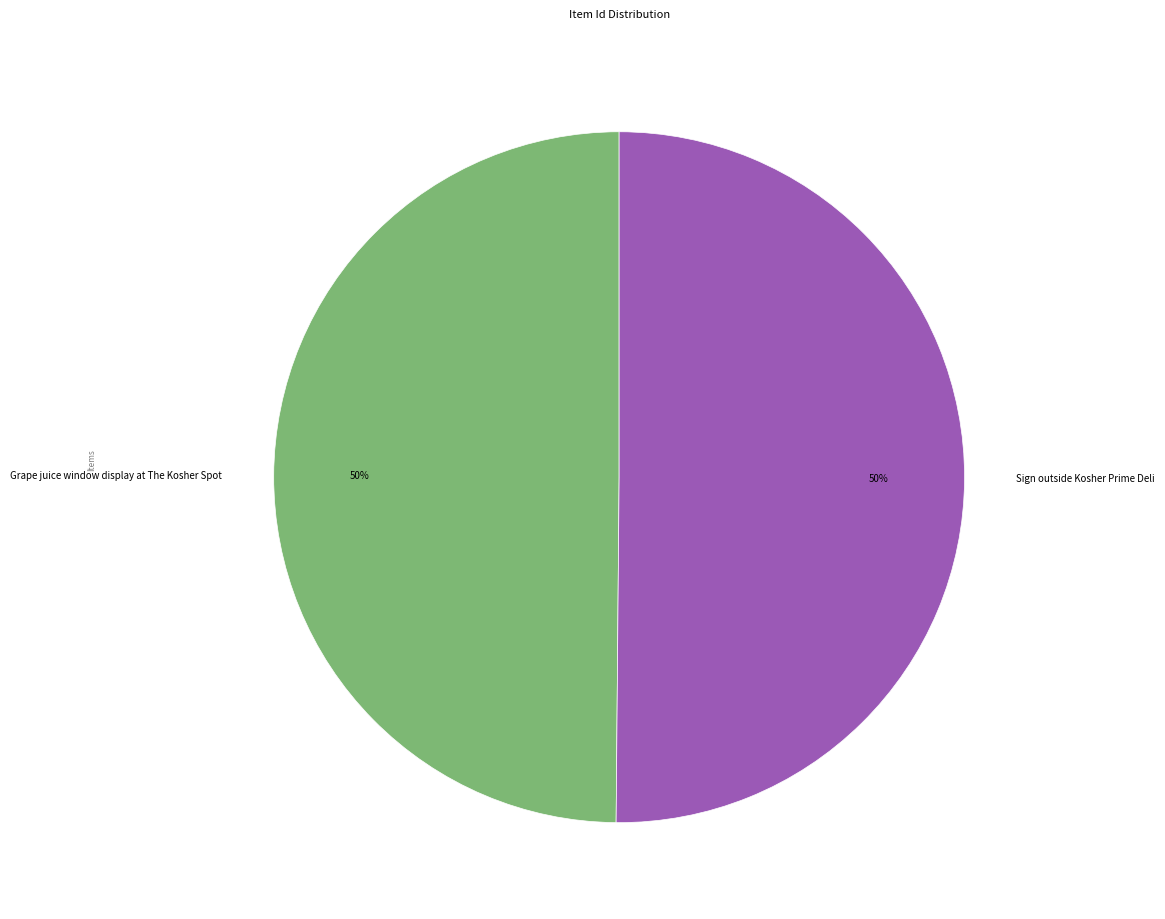

Do Sign outside Kosher Prime Deli and Grape juice window display at The Kosher Spot together represent more than half of the pie?

Yes